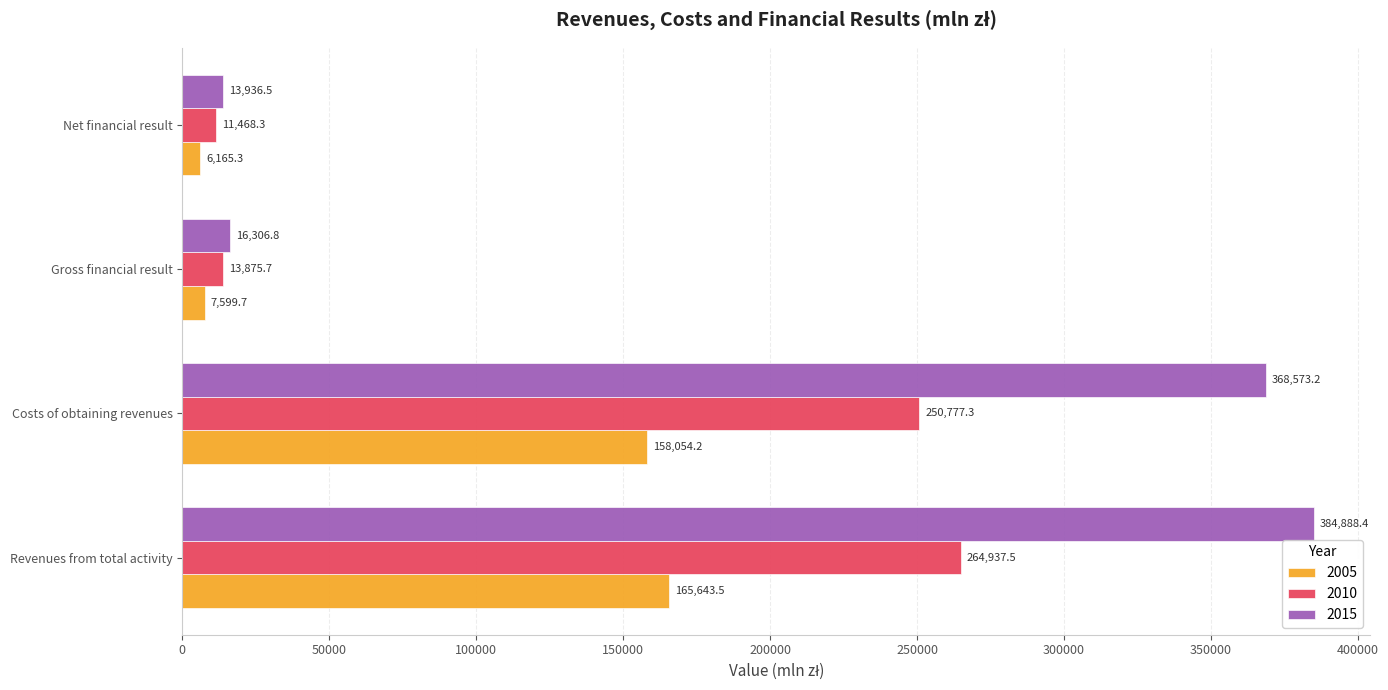

At which label is 2010 closest to 138202?

Costs of obtaining revenues